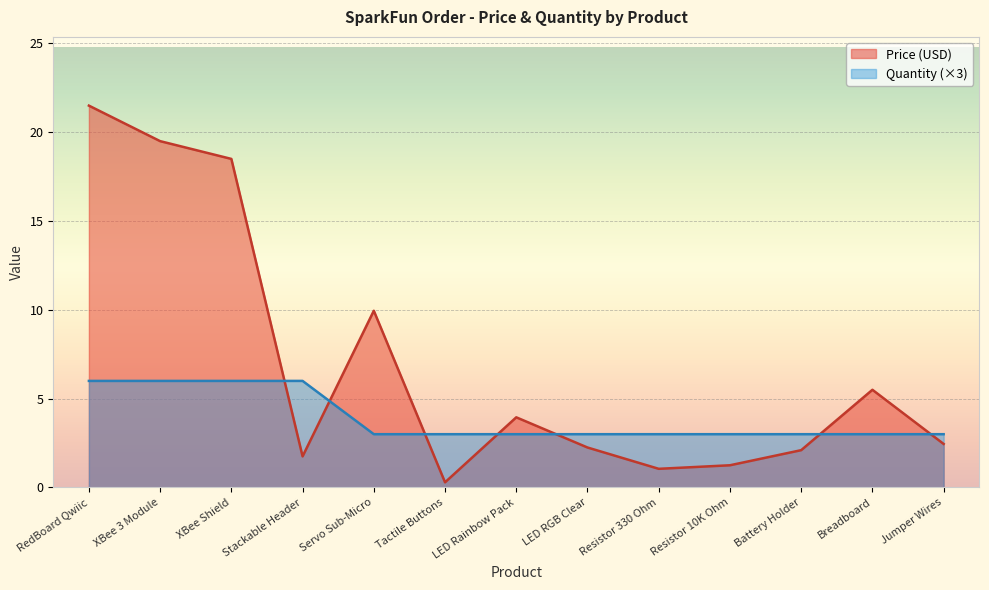

The value of Quantity at Resistor 330 Ohm is 3.0. True or false?

True